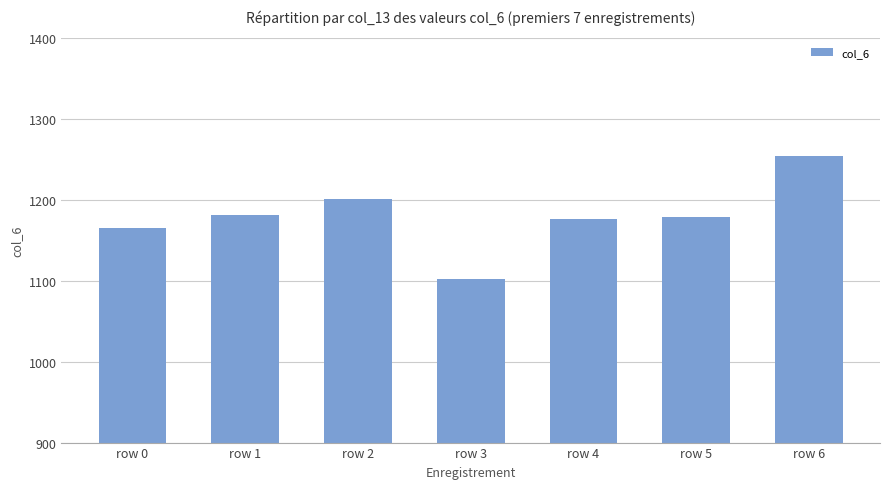

What is the minimum value shown in the chart?

1102